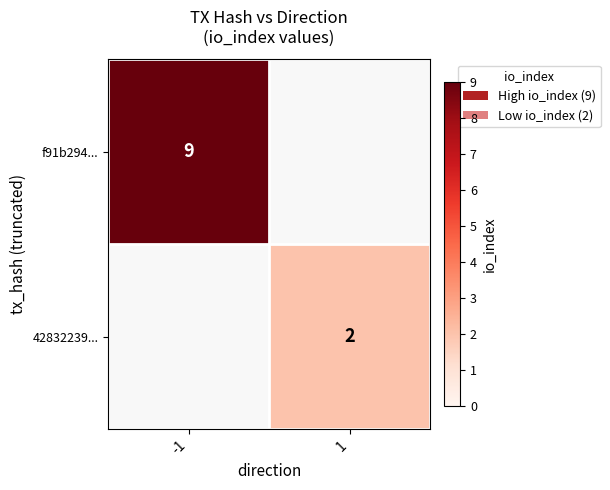

Is the value of f91b294... at -1 greater than the value of 42832239... at 1?

Yes